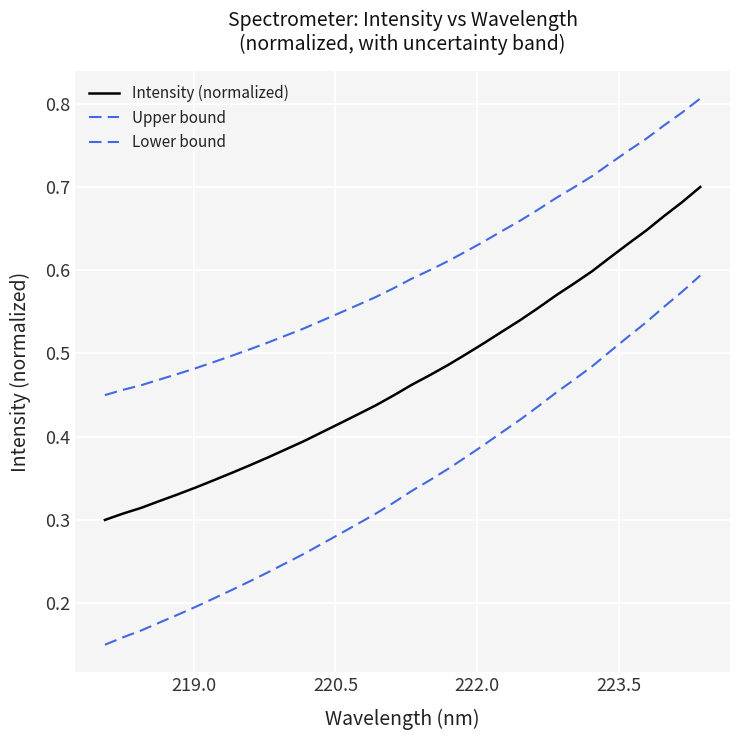

List the series in order of their peak value, lowest first.

Lower bound, Intensity (normalized), Upper bound